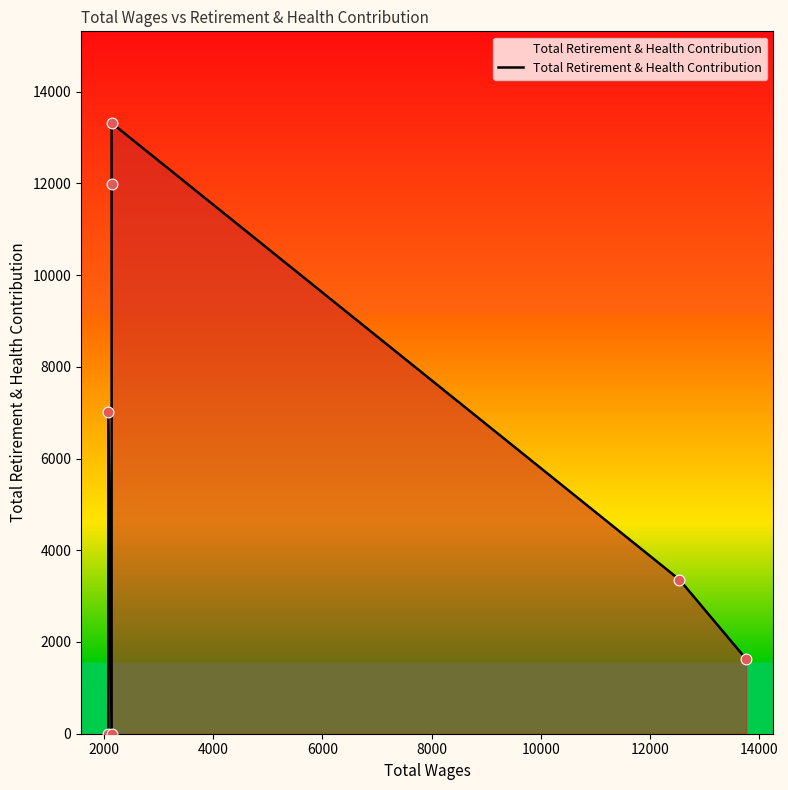

Approximately how many times larger is the value at 6000 compared to 8000?

0.9